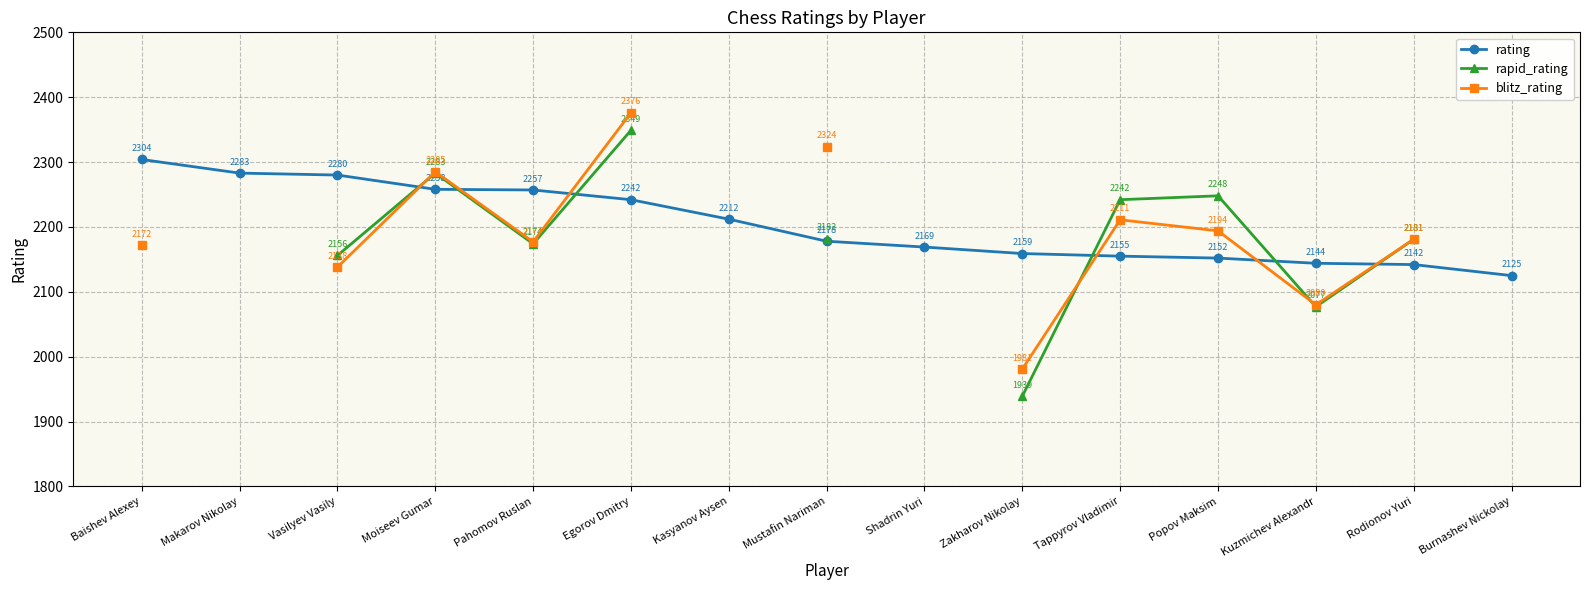

Is this an area chart (filled region under the line)?

No